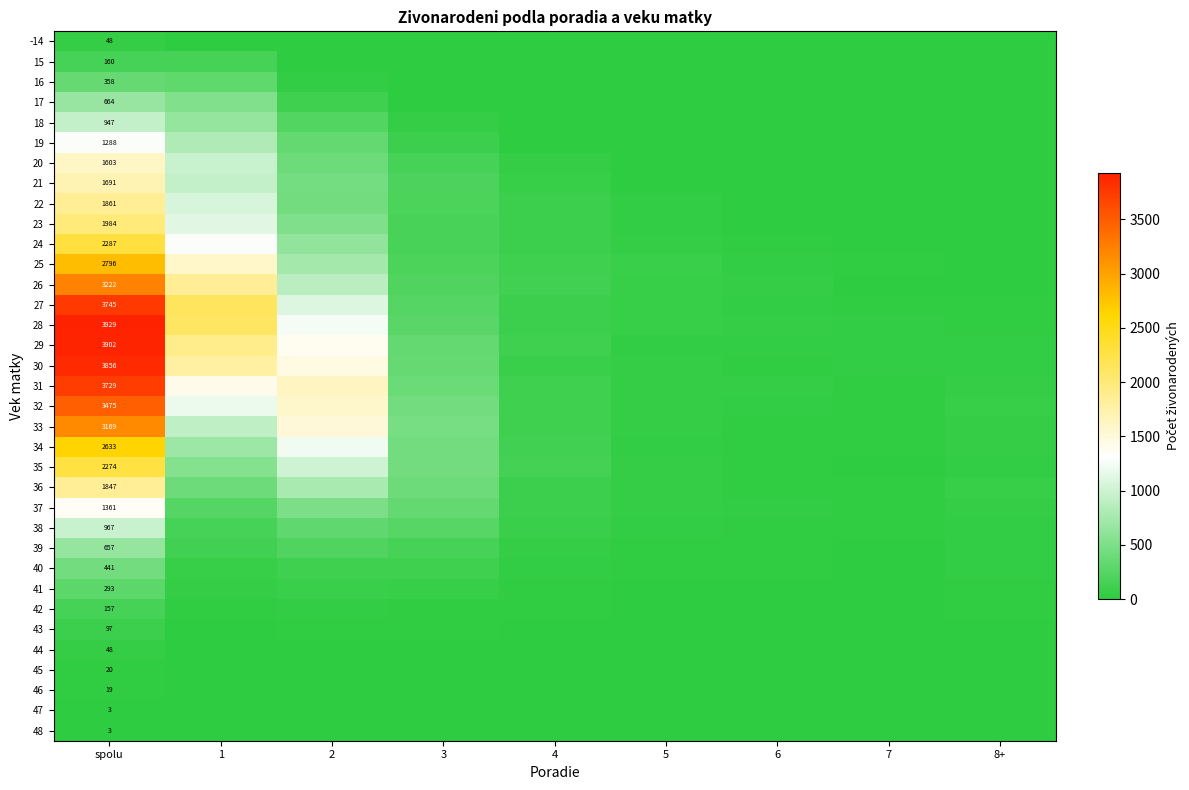

The value of 31 at spolu is 5079. True or false?

False